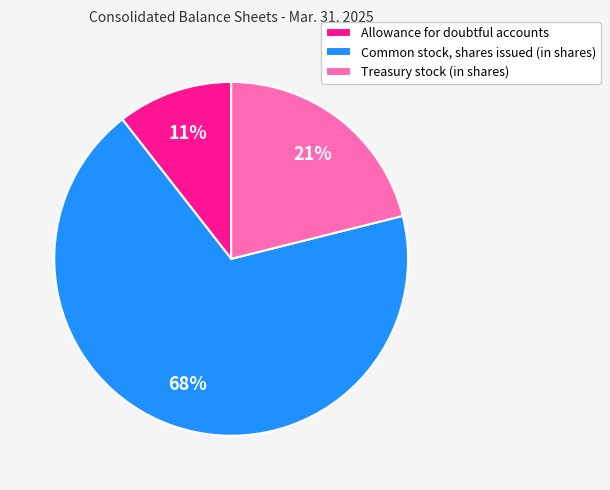

What is the majority slice?

Common stock, shares issued (in shares)